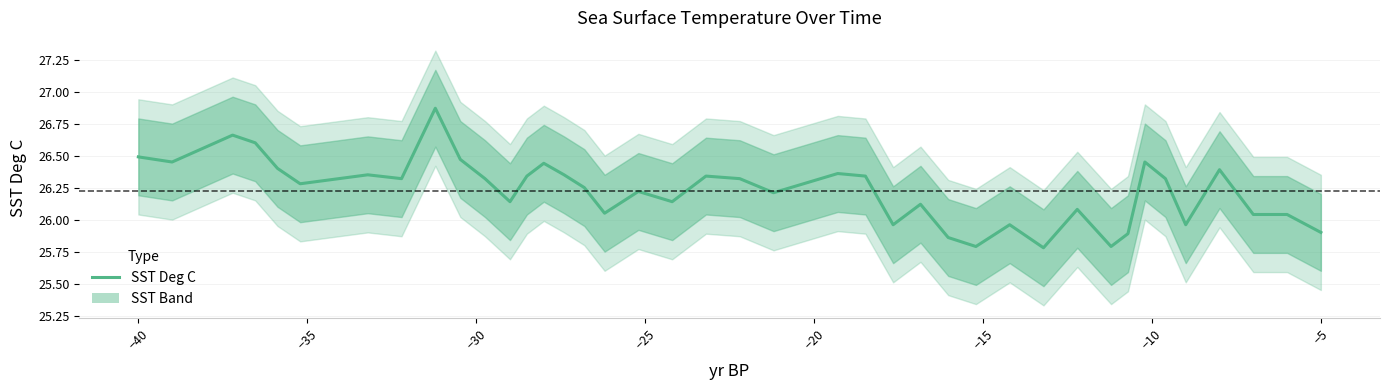

How many points are lower than both their immediate neighbors (excluding endpoints)?

12